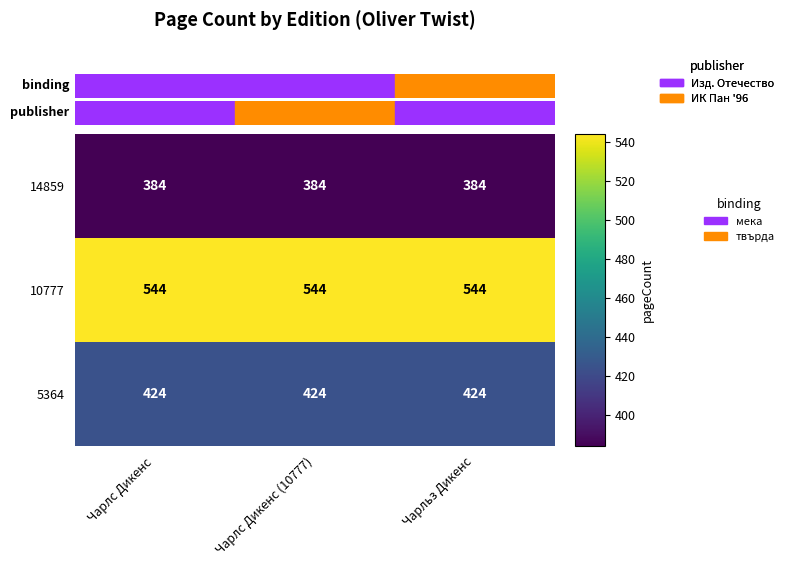

True or false: 5364 has a value of 424 at Чарлс Дикенс (10777).

True